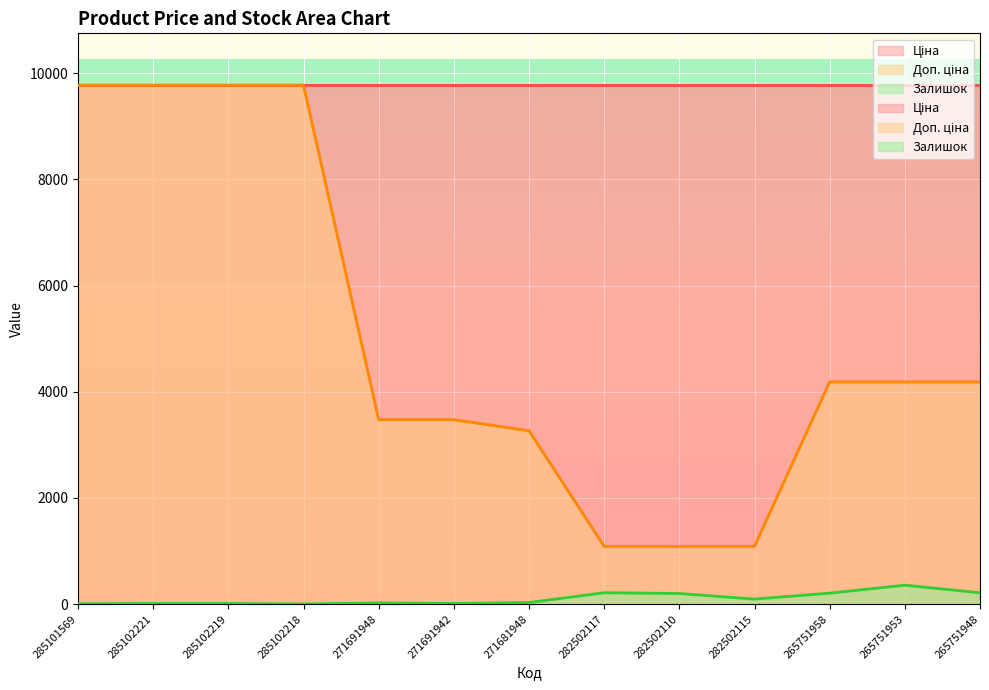

Which label corresponds to the smallest value in the chart?

285102218